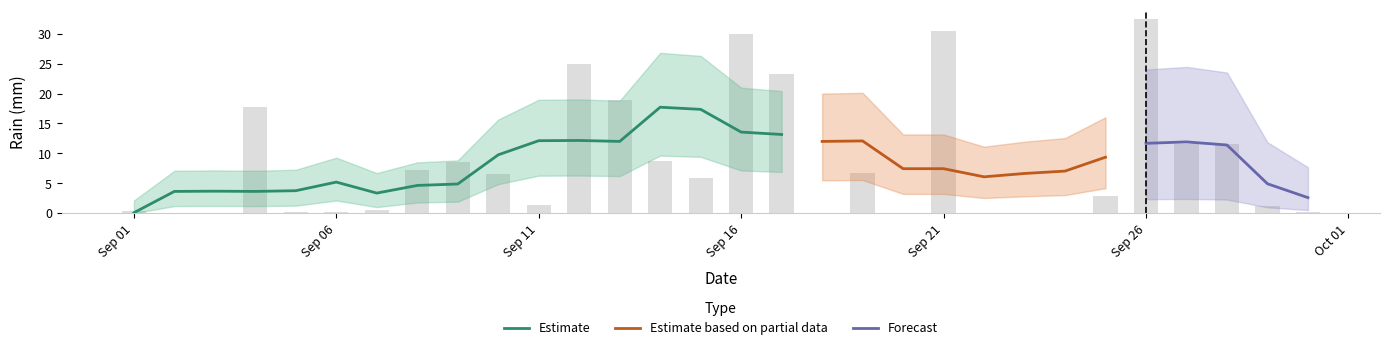

Reading left to right, transcribe all the data shown in this chart.

0.4	0.0	0.0	17.8	0.2	0.2	0.6	7.2	8.6	6.6	1.4	25.0	19.0	8.8	5.8	30.0	23.2	0.0	6.8	0.0	30.4	0.0	0.0	0.0	2.8	32.4	11.6	11.6	1.2	0.2